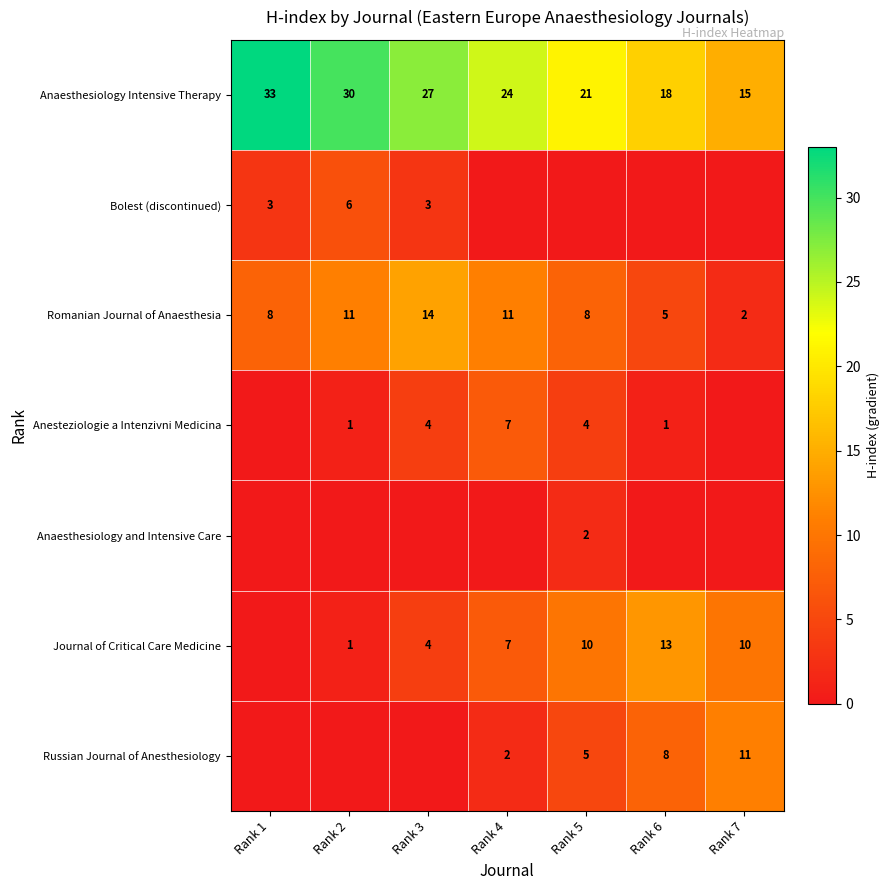

At how many categories does at least one series exceed 27?

2